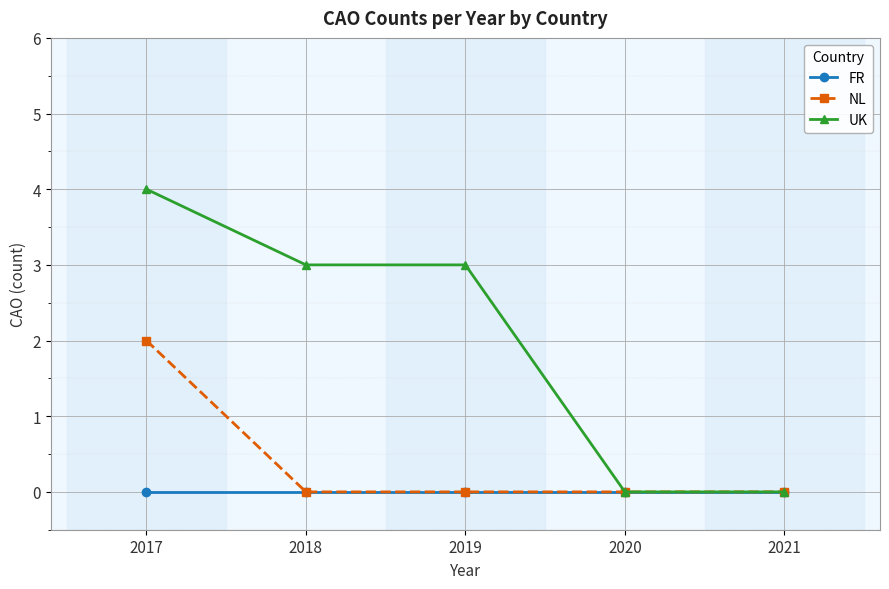

Reading left to right, what are all the values shown in this chart?

FR: 2017=0	2018=0	2019=0	2020=0	2021=0
NL: 2017=2	2018=0	2019=0	2020=0	2021=0
UK: 2017=4	2018=3	2019=3	2020=0	2021=0